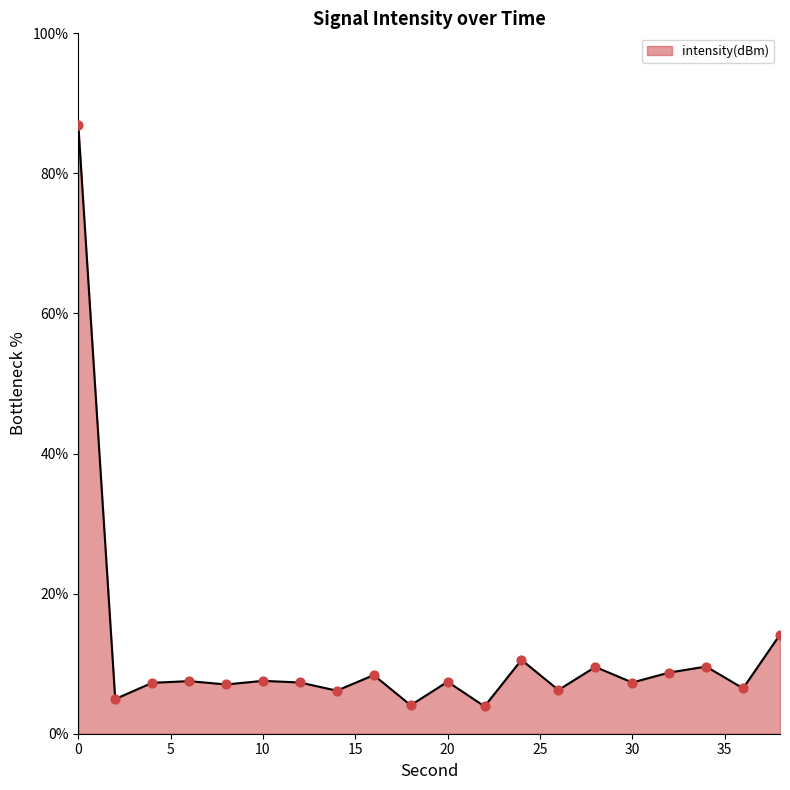

What is the smallest value displayed?

3.9